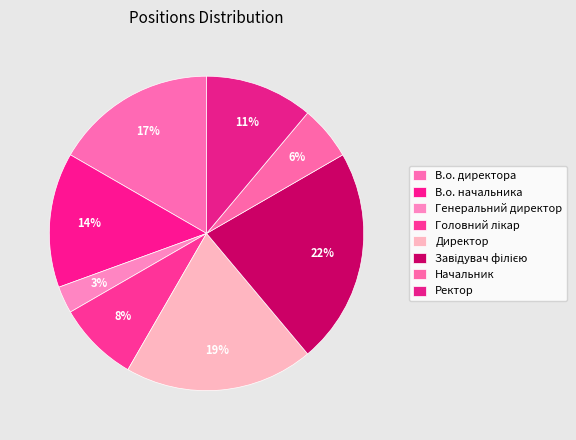

Count the number of slices in the pie.

8